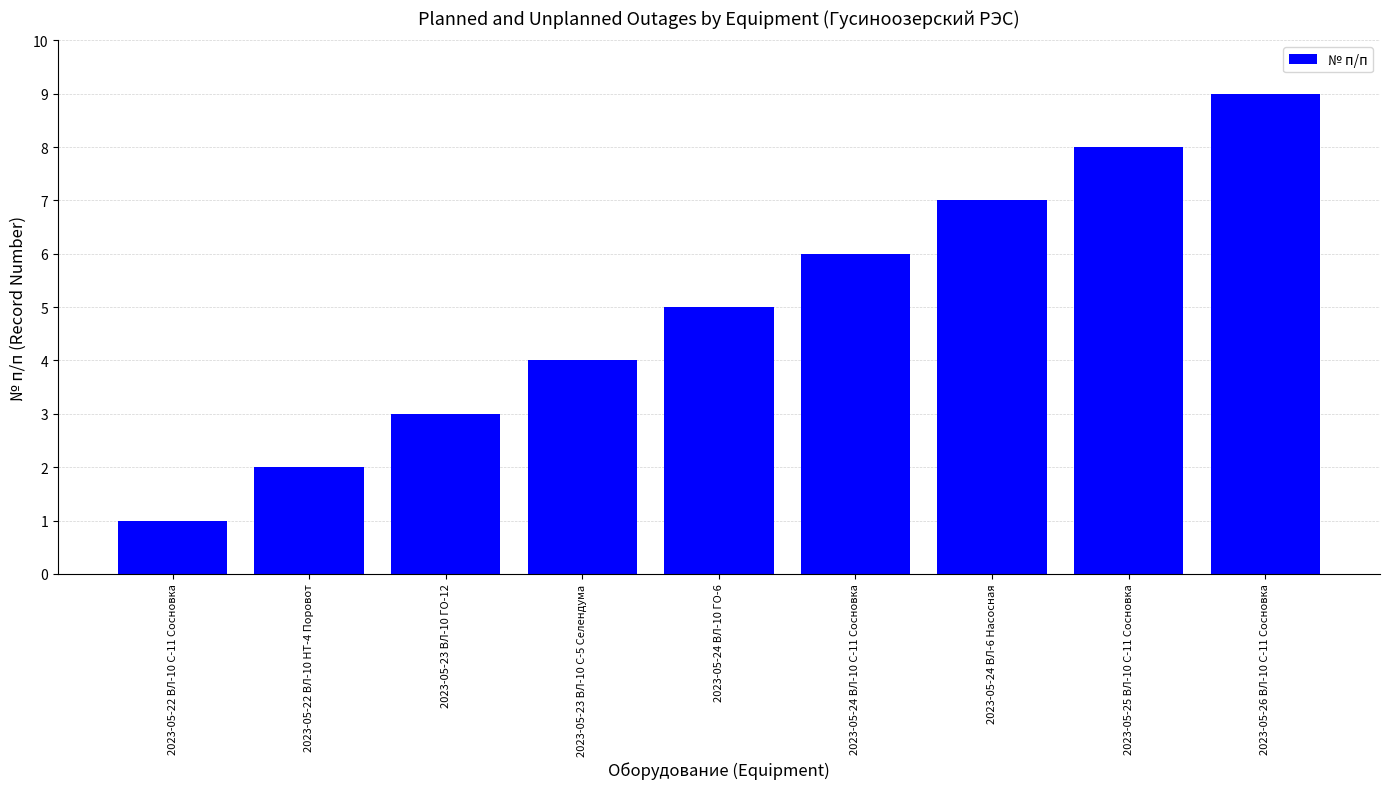

How many series are shown in this chart?

1